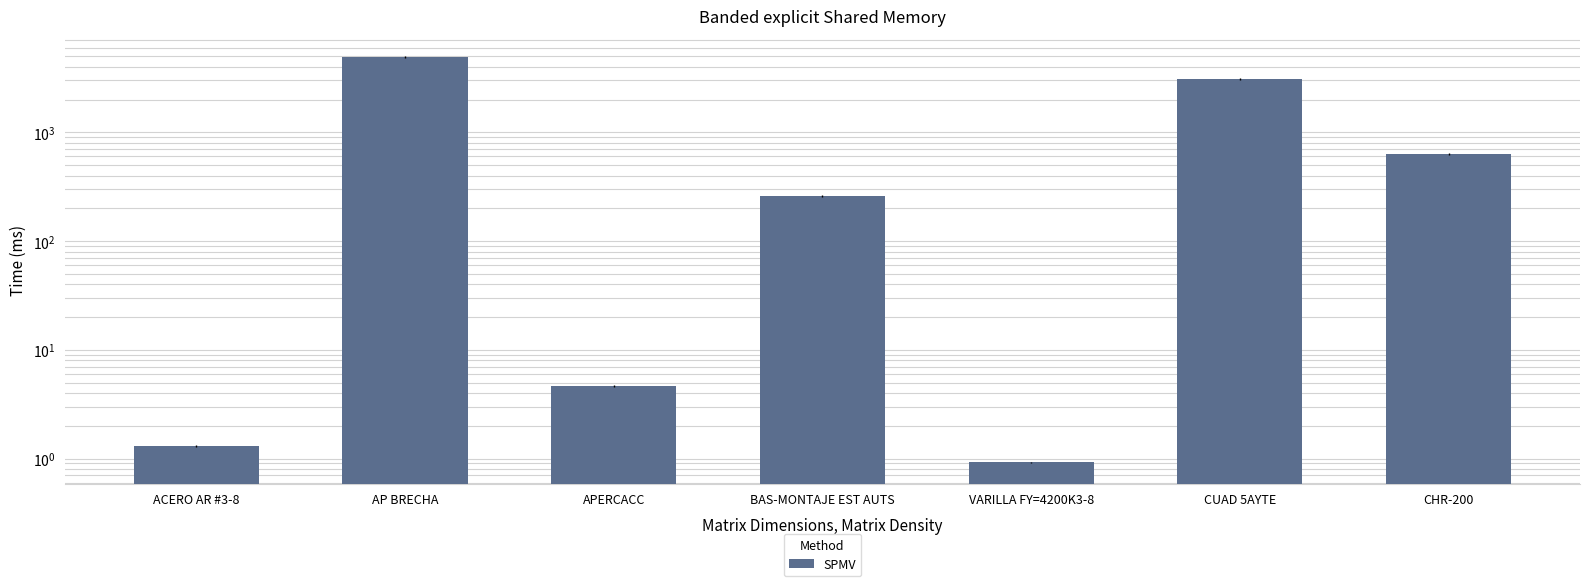

Which category has the highest value across all series?

AP BRECHA